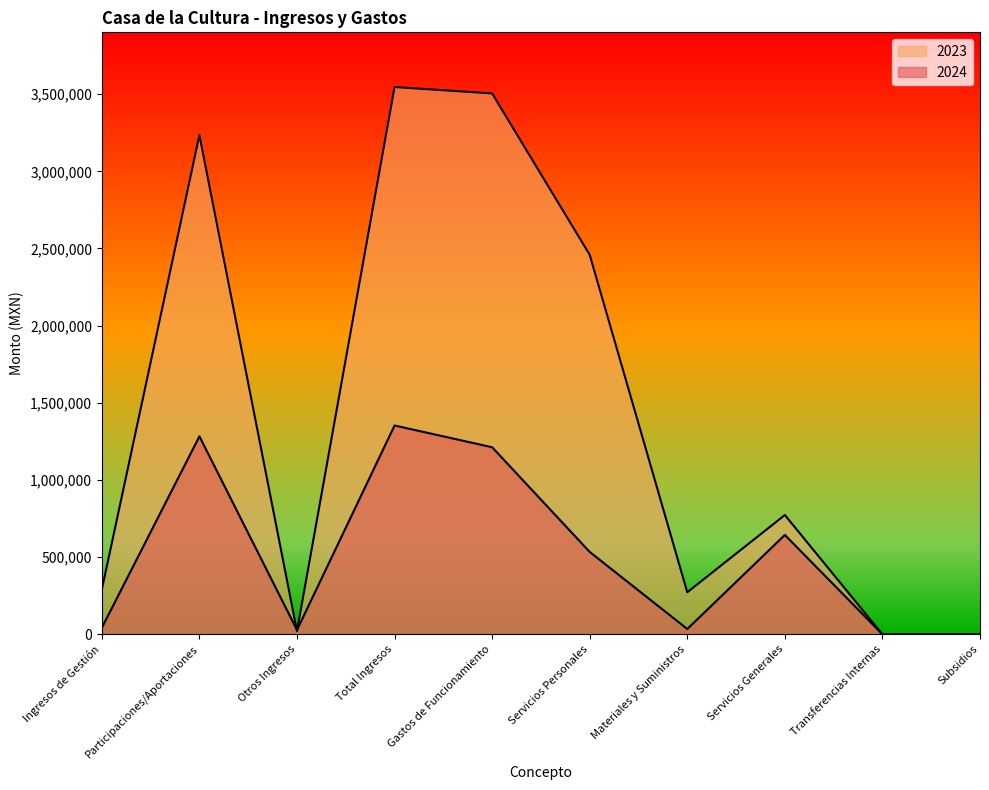

How many values in the 2024 series exceed 533792?

5